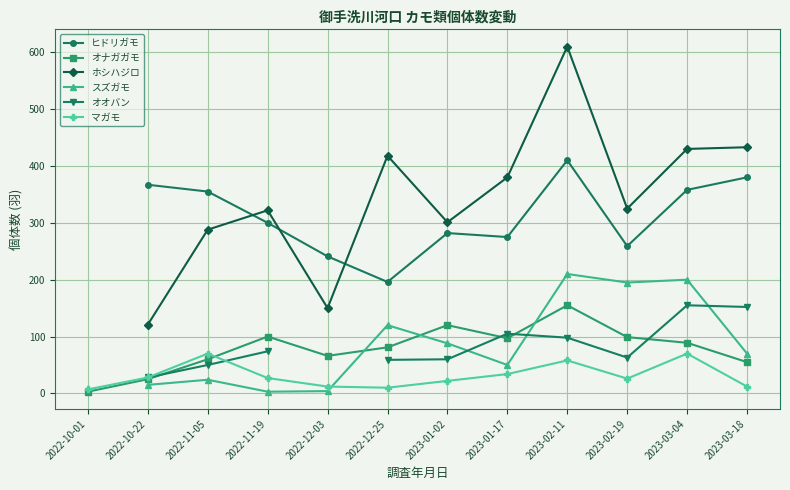

True or false: スズガモ and ヒドリガモ cross at least once.

False